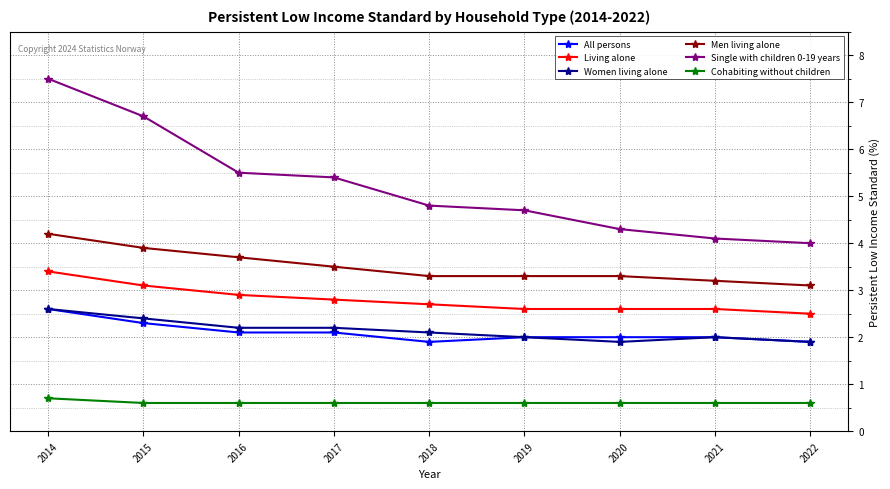

How many lines are shown in the chart?

6